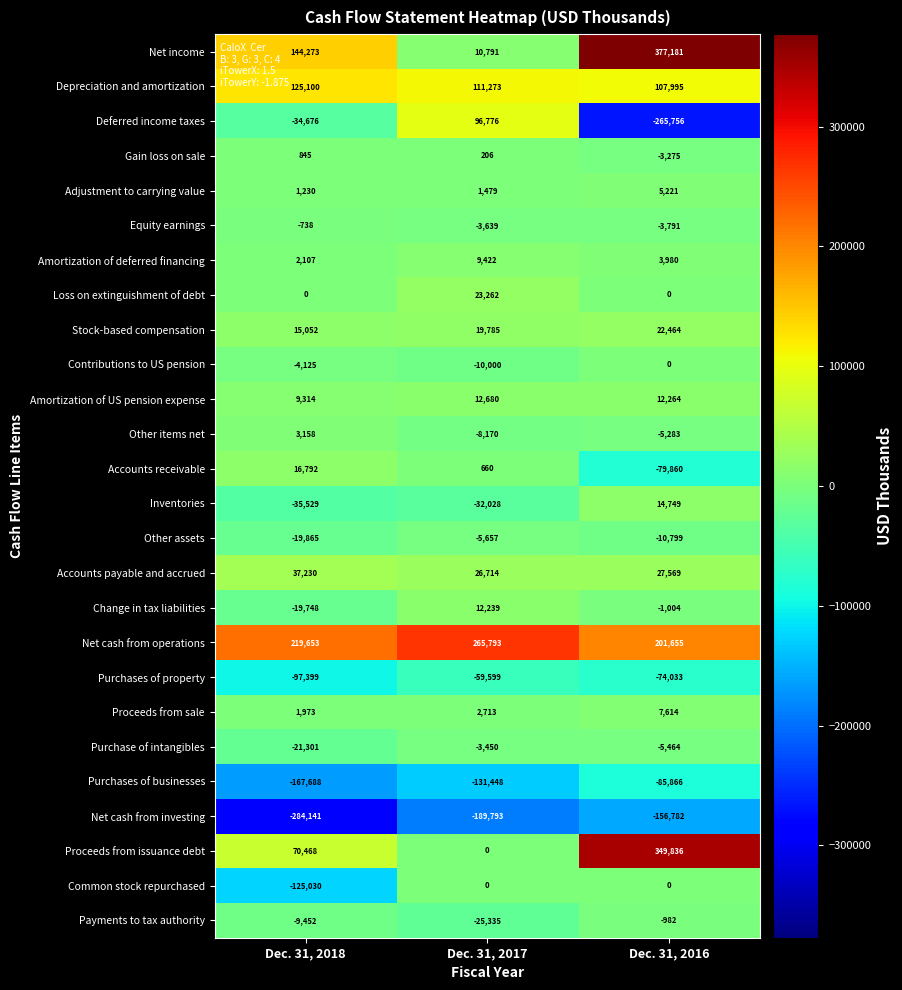

What is the difference between the maximum and minimum values in the Net income series?

366390